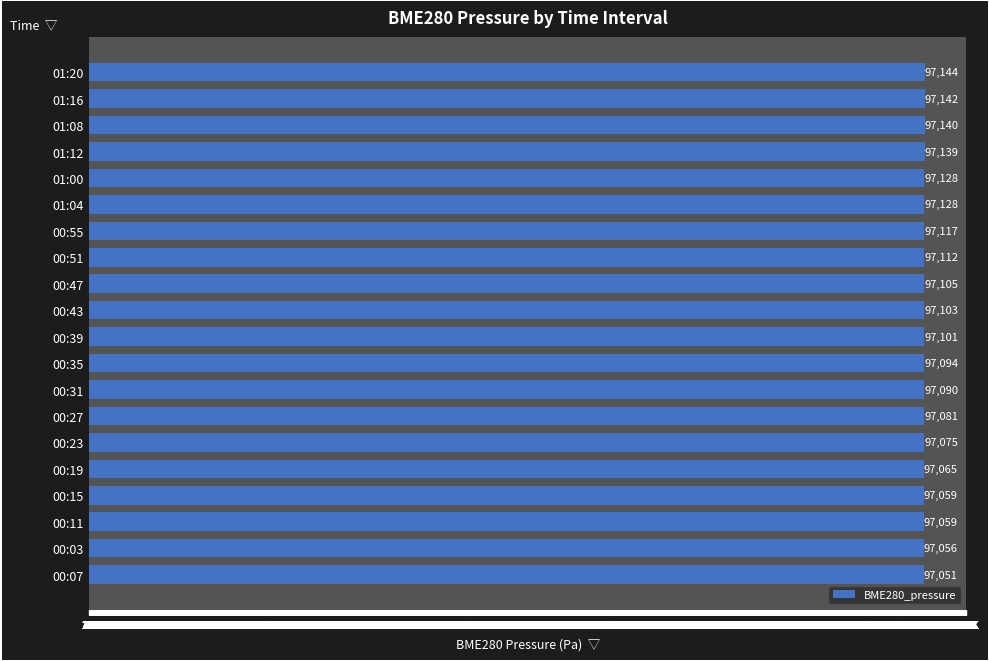

What is the average value?

97099.5